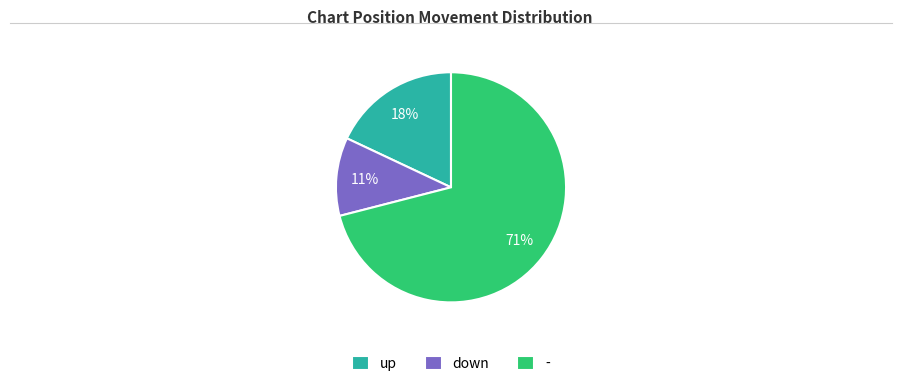

Rank the categories by value from highest to lowest.

-, up, down